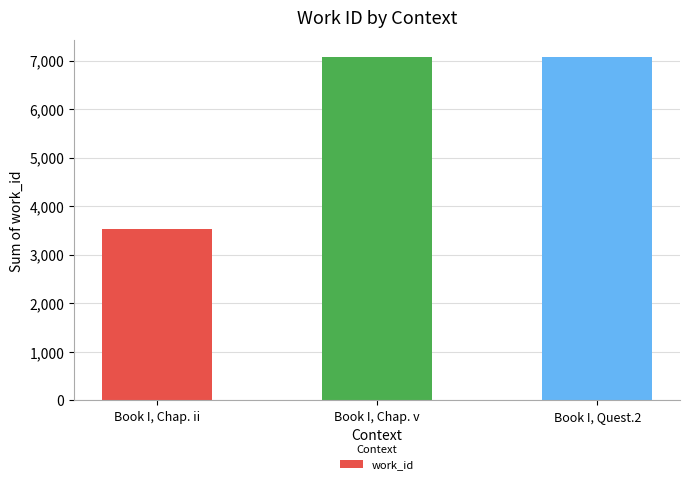

What is the change in value from Book I, Chap. ii to Book I, Chap. v?

+3535